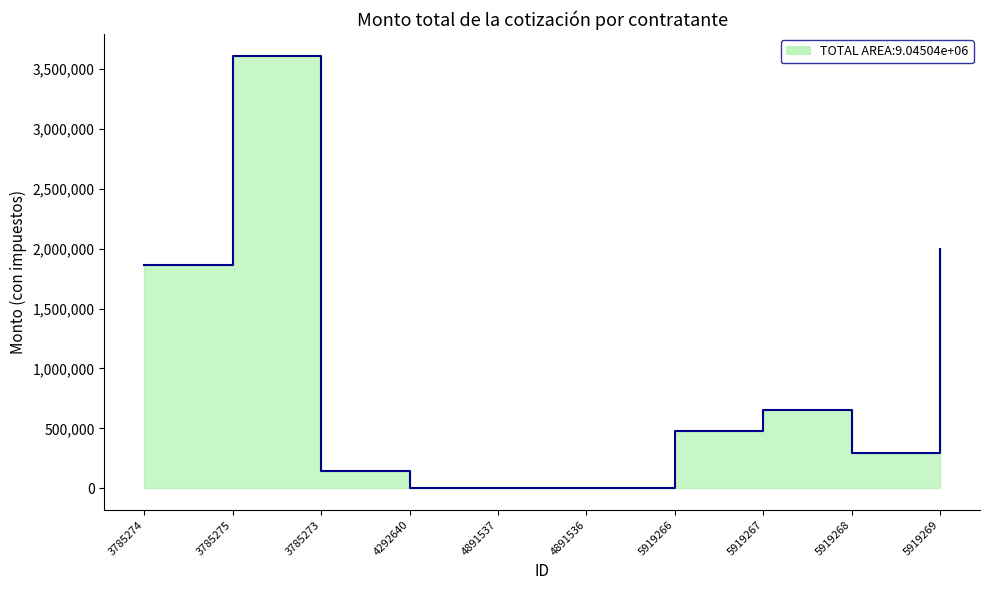

What is the difference between the values at 4292640 and 5919268?

290000.0